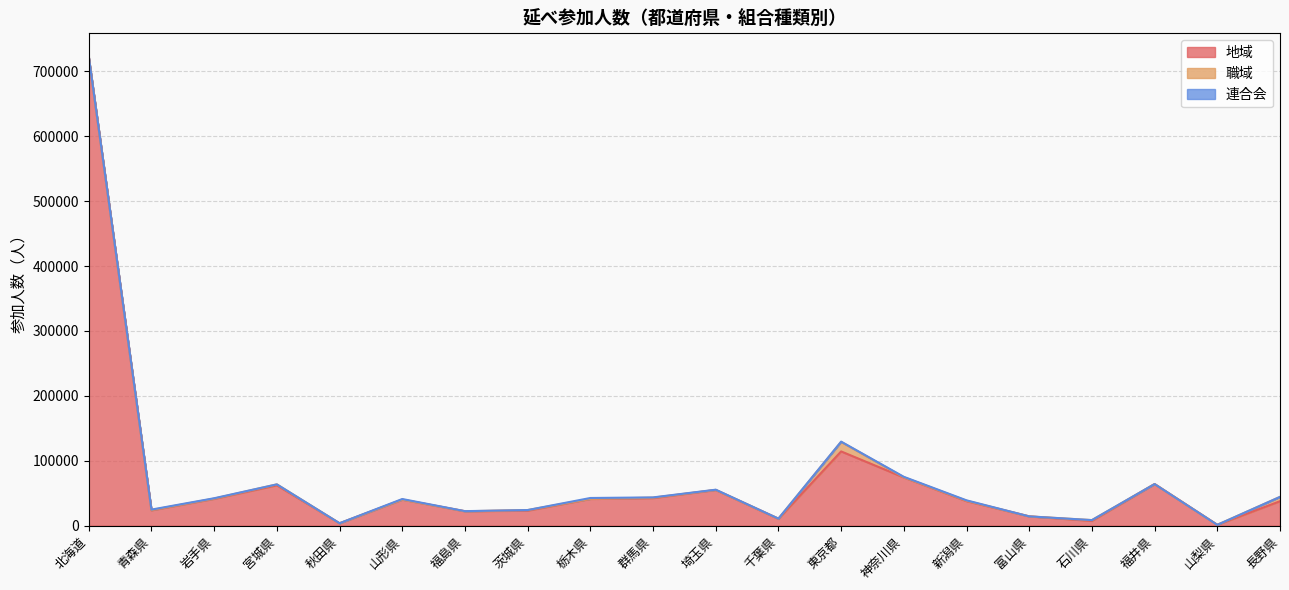

What is the greatest value displayed?

721920